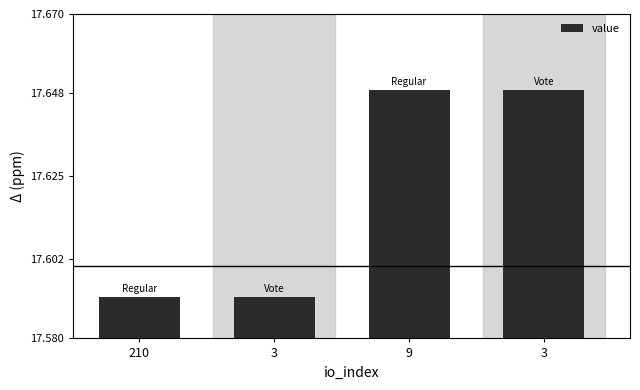

Count the number of data series in this chart.

1